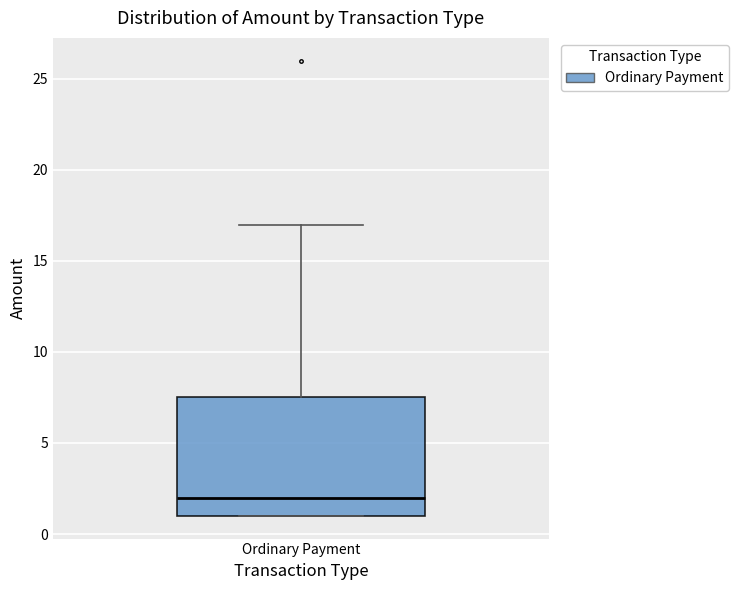

Transcribe this box plot: give where the median line is, the range the box spans, and where the two whiskers end, as read against the y-axis. The values are not printed on the chart, so give them approximately, as read against the axis.

median 2.0, box 1.0 to 7.5, whiskers 1.0 to 17.0